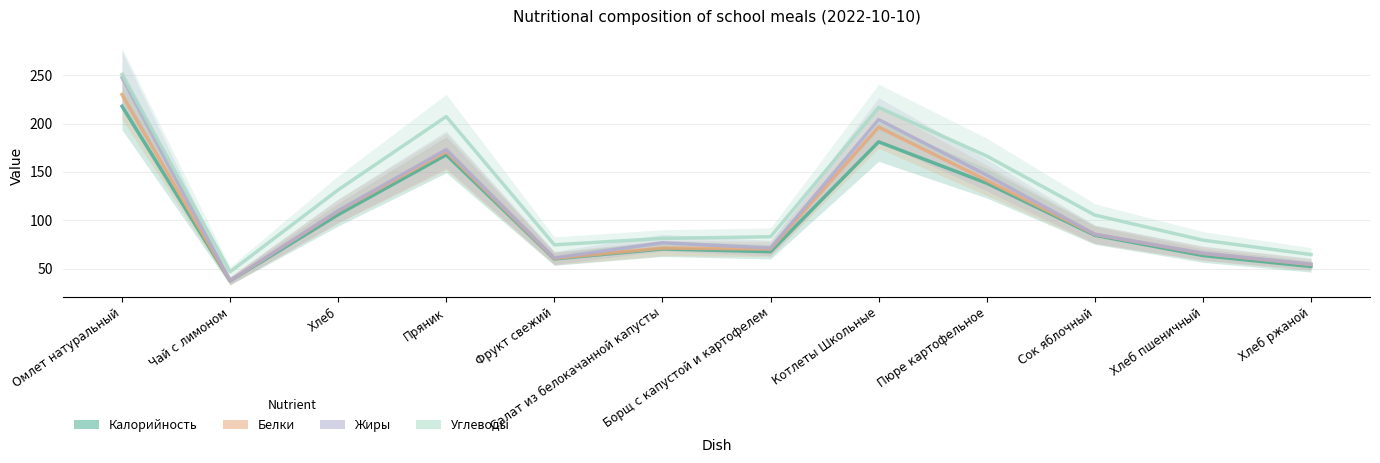

List the labels in order of Калорийность value, smallest first.

Чай с лимоном, Хлеб ржаной, Фрукт свежий, Хлеб пшеничный, Борщ с капустой и картофелем, Салат из белокачанной капусты, Сок яблочный, Хлеб, Пюре картофельное, Пряник, Котлеты Школьные, Омлет натуральный